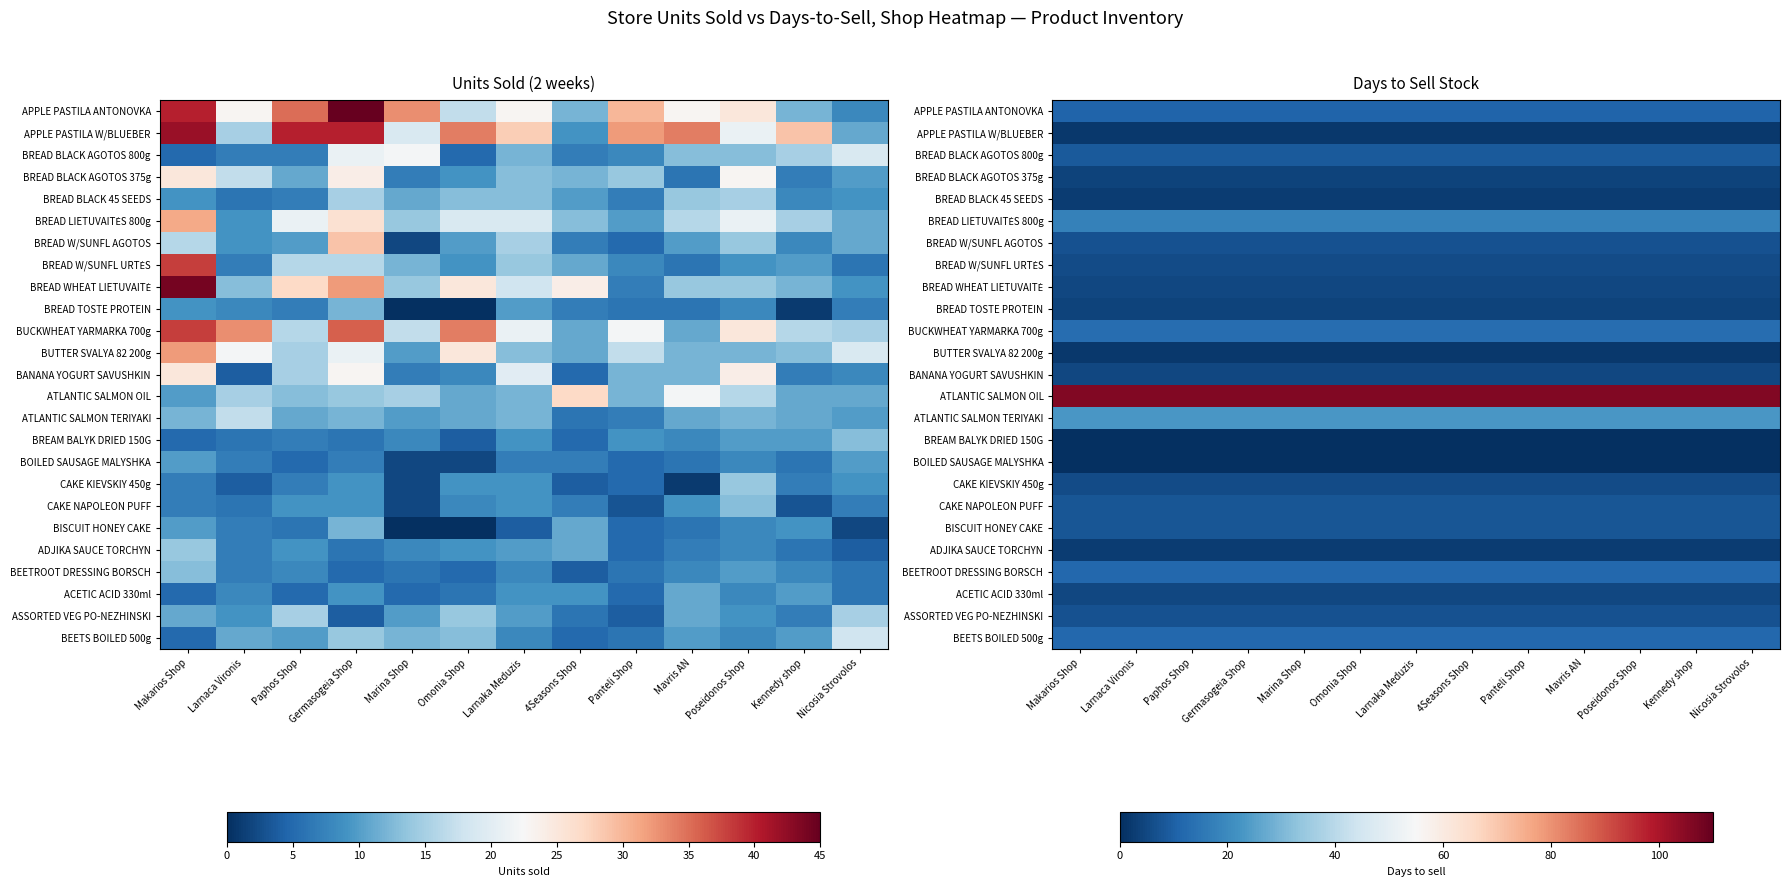

Which series has the widest spread of values?

APPLE PASTILA ANTONOVKA